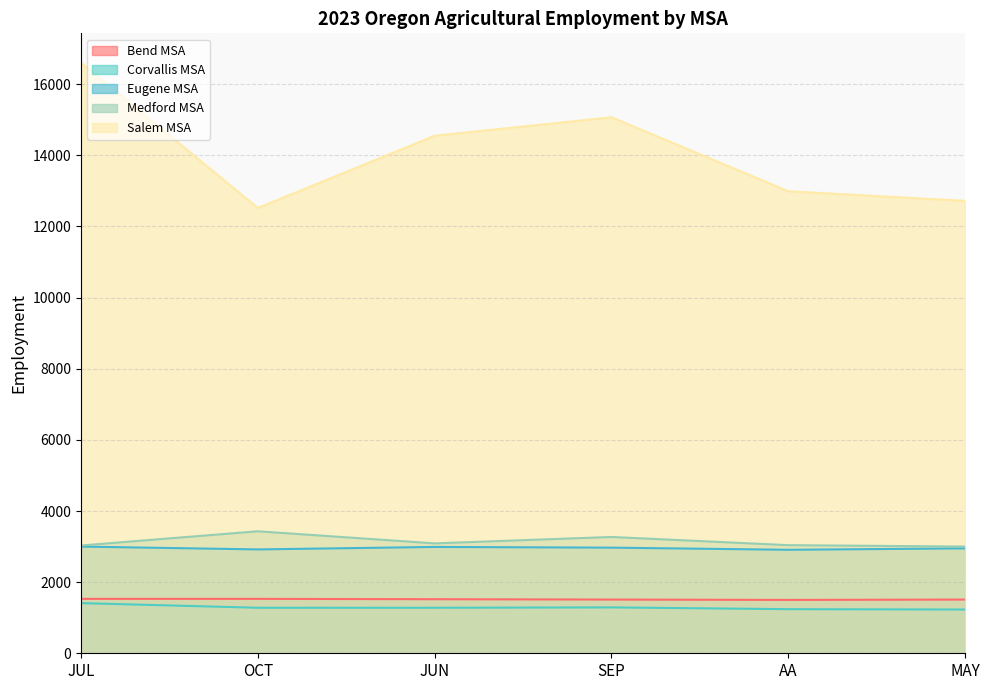

At how many categories does at least one series exceed 13927?

3